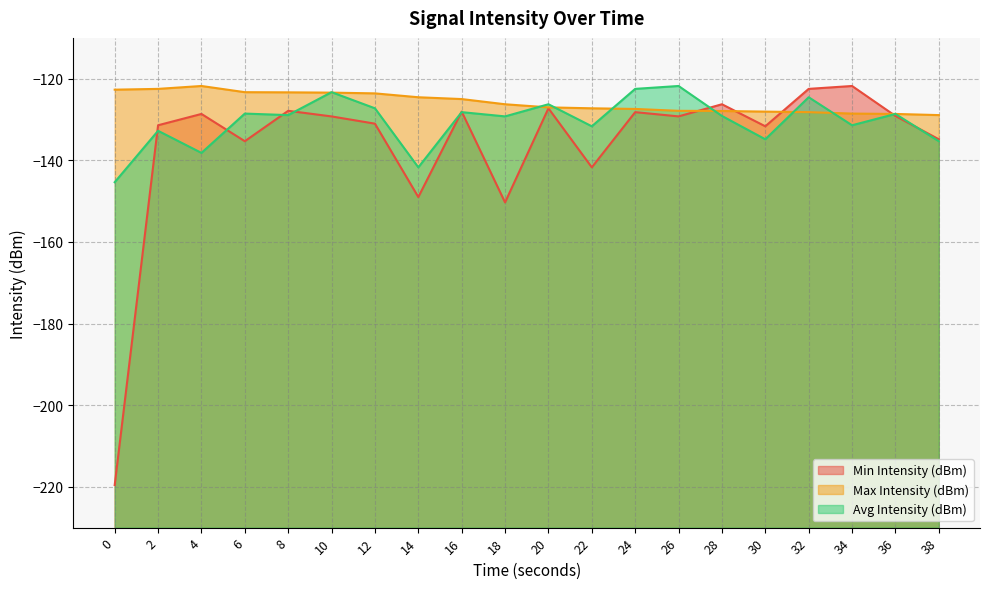

List the series in order of their overall mean, highest first.

Max Intensity (dBm), Avg Intensity (dBm), Min Intensity (dBm)